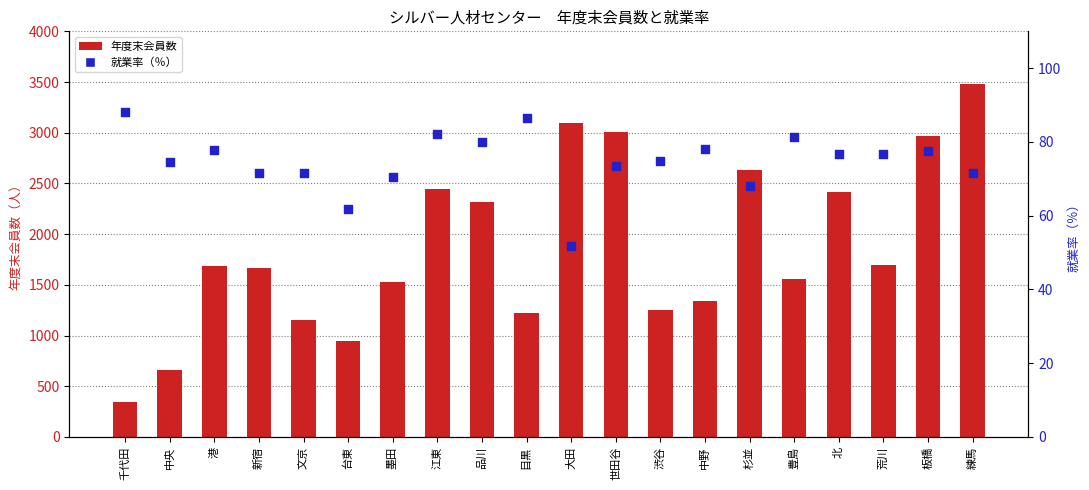

What is the total value across all series at 渋谷?

1321.9